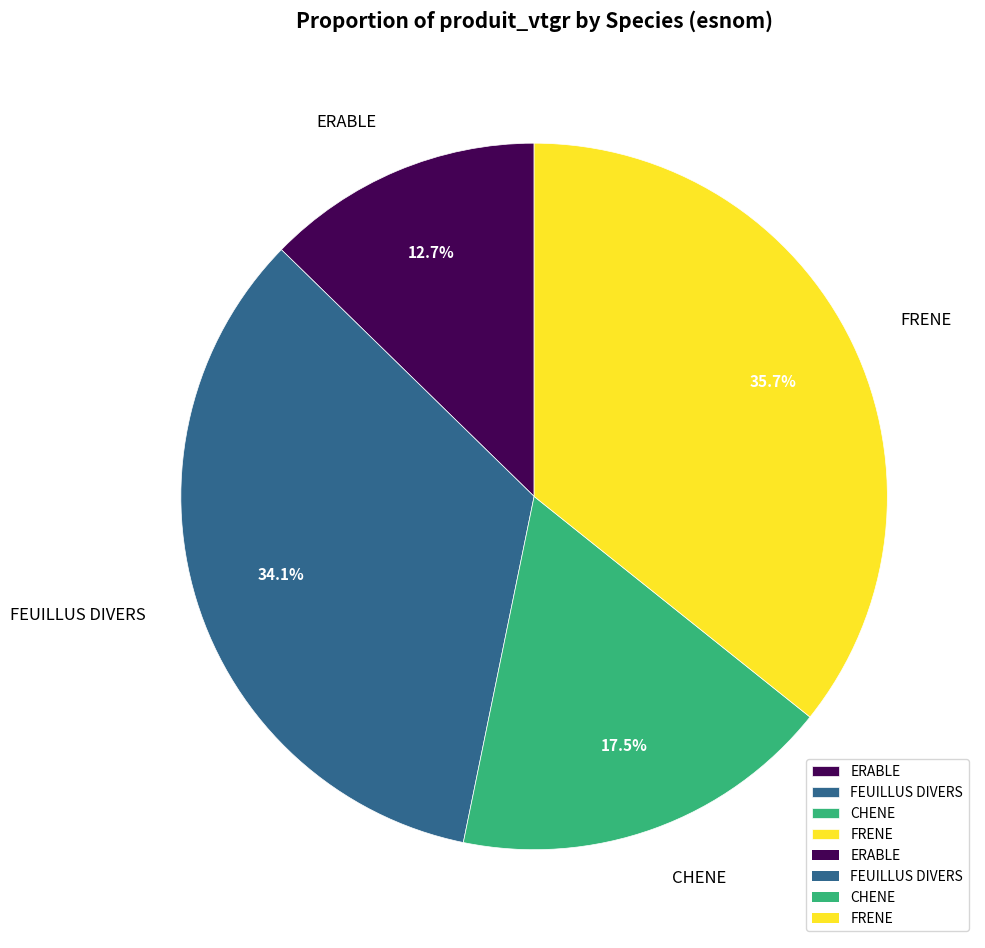

What percentage is NOT represented by CHENE?

82.5%